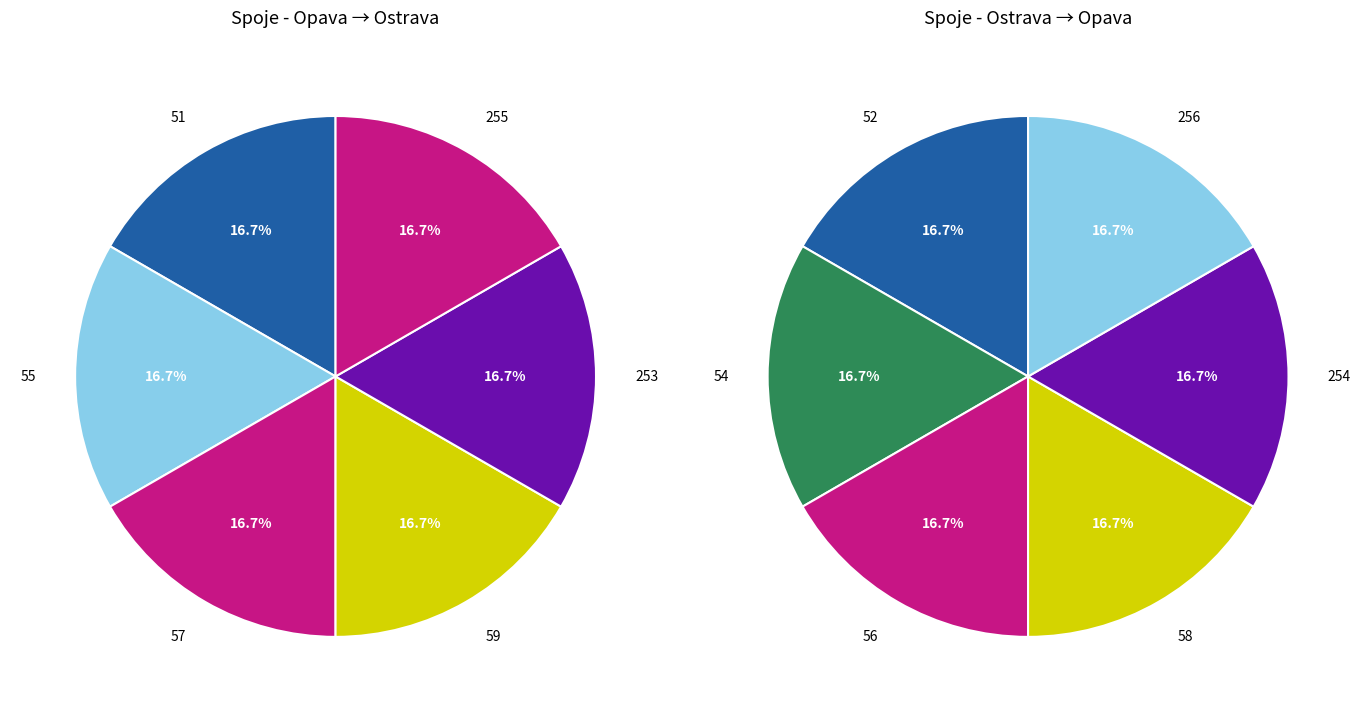

How many slices are in this pie chart?

12